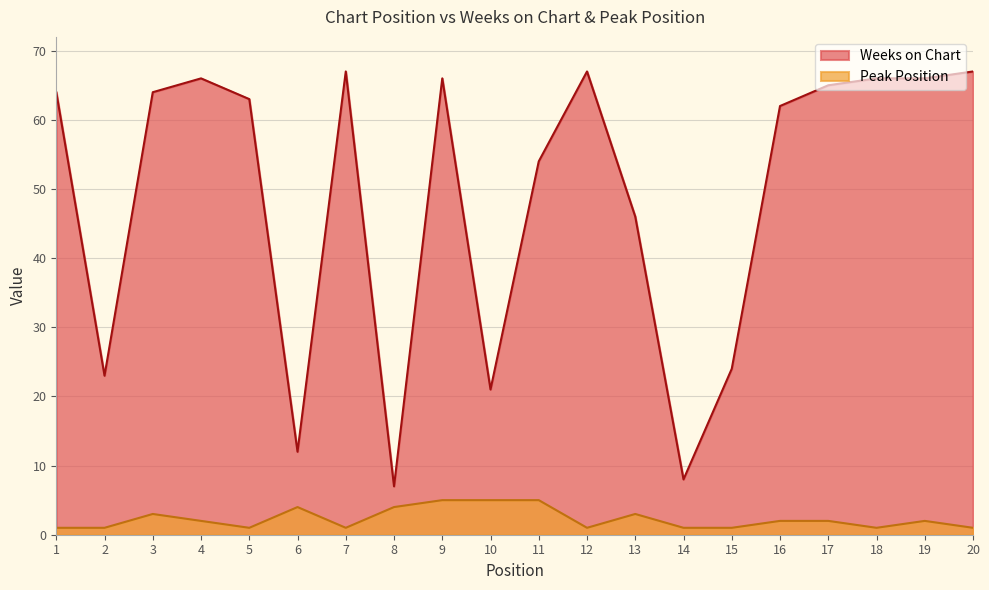

How many lines are shown in the chart?

2